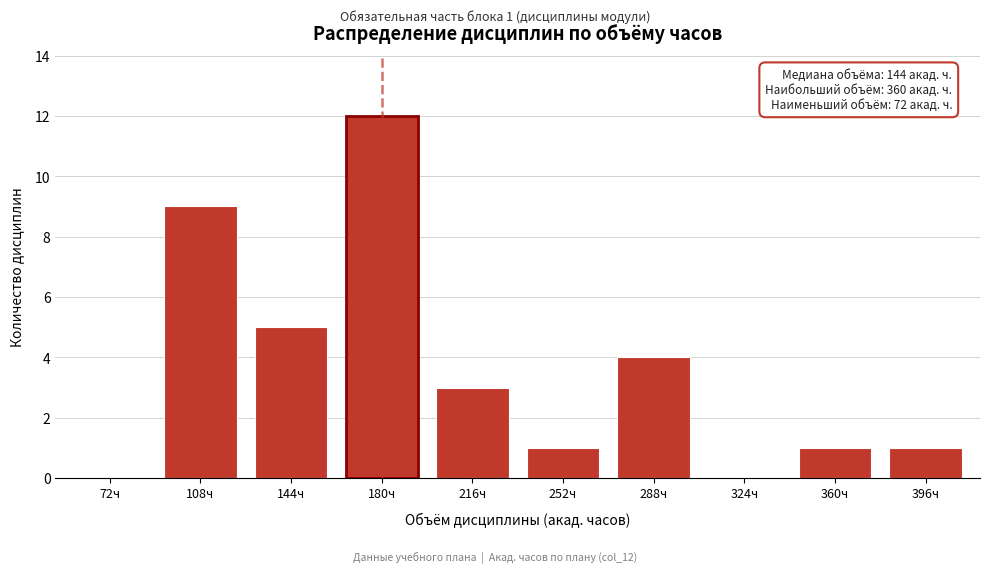

Reading right to left, extract all data points from this chart.

396ч=1	360ч=1	324ч=0	288ч=4	252ч=1	216ч=3	180ч=12	144ч=5	108ч=9	72ч=0